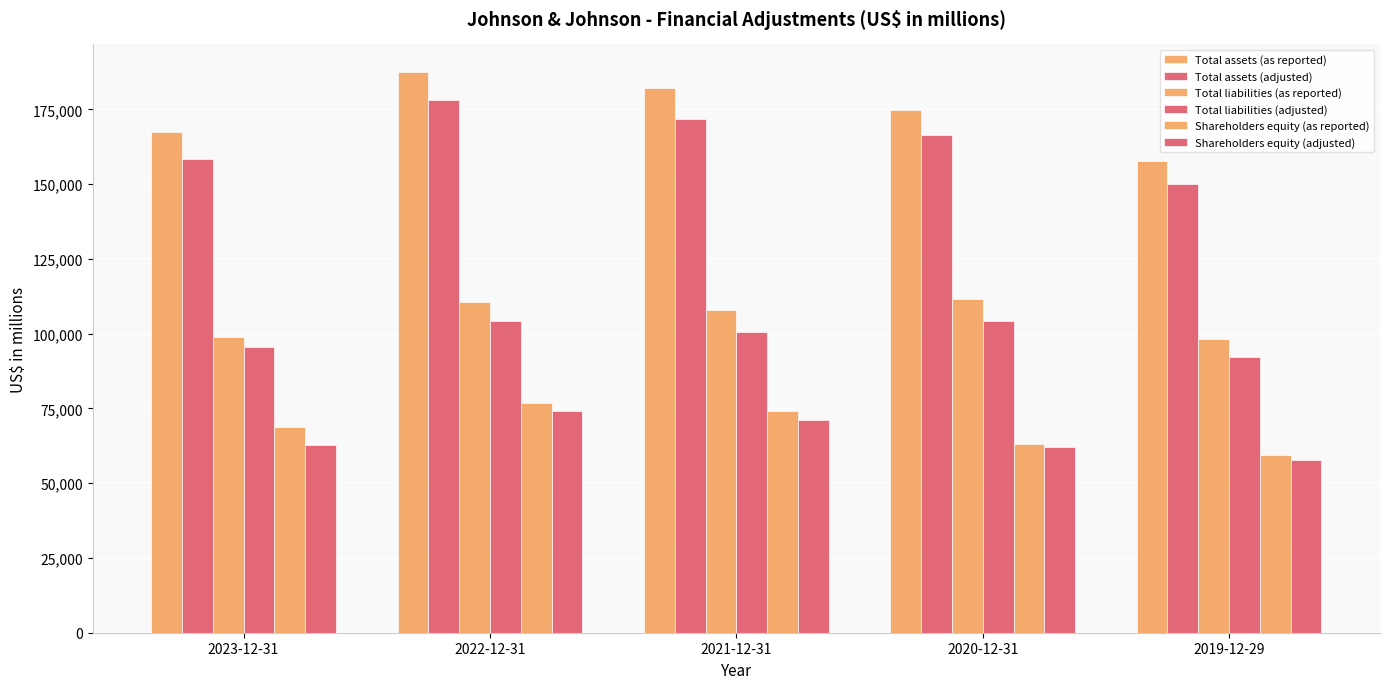

What is the sum of the Total liabilities (adjusted) values at 2020-12-31 and 2019-12-29?

196701